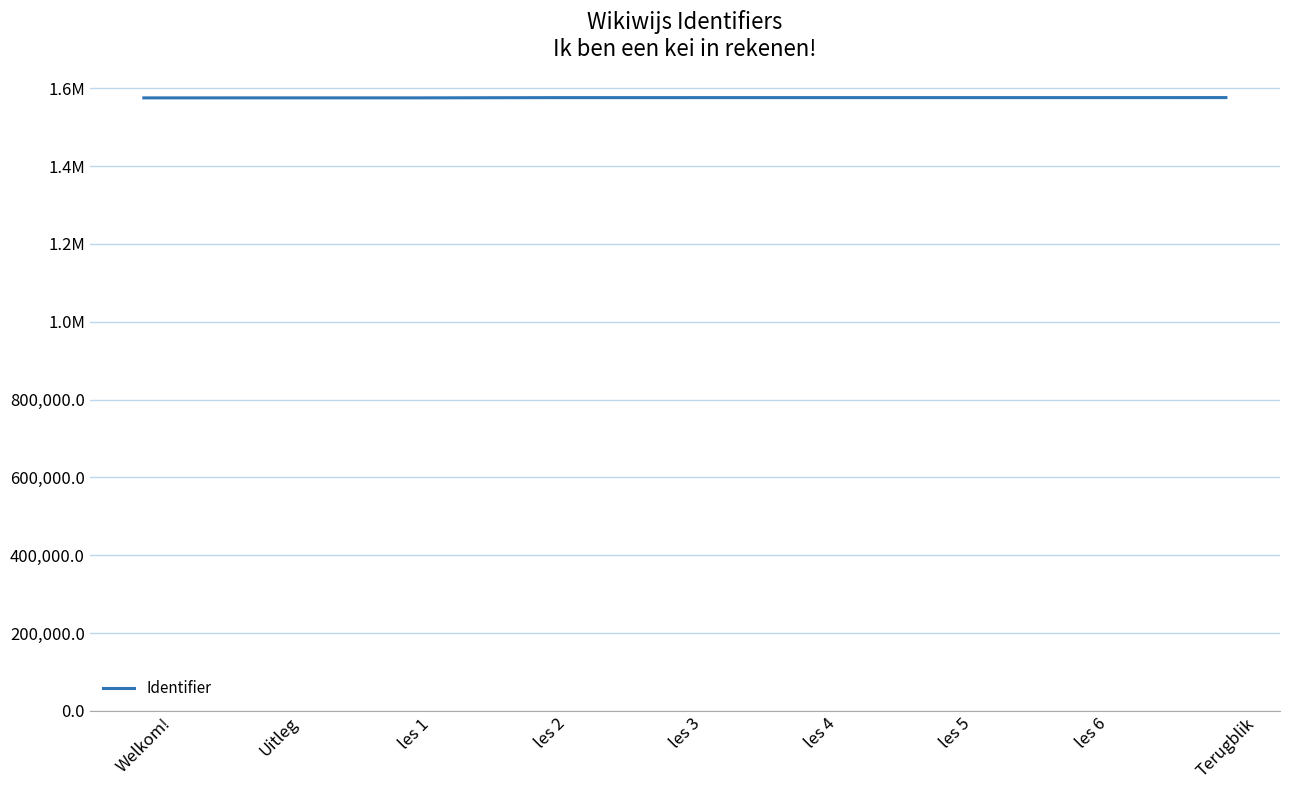

What is the sum of all values?

14184293